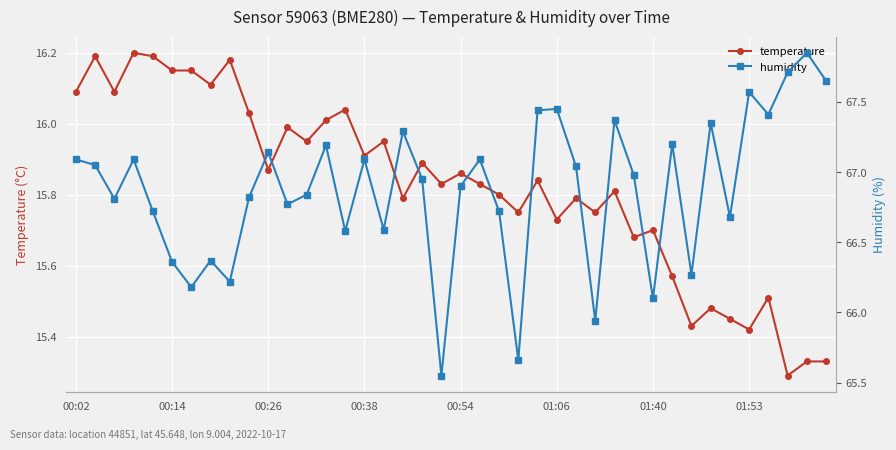

The temperature series shows 24.2 at 00:38. True or false?

False